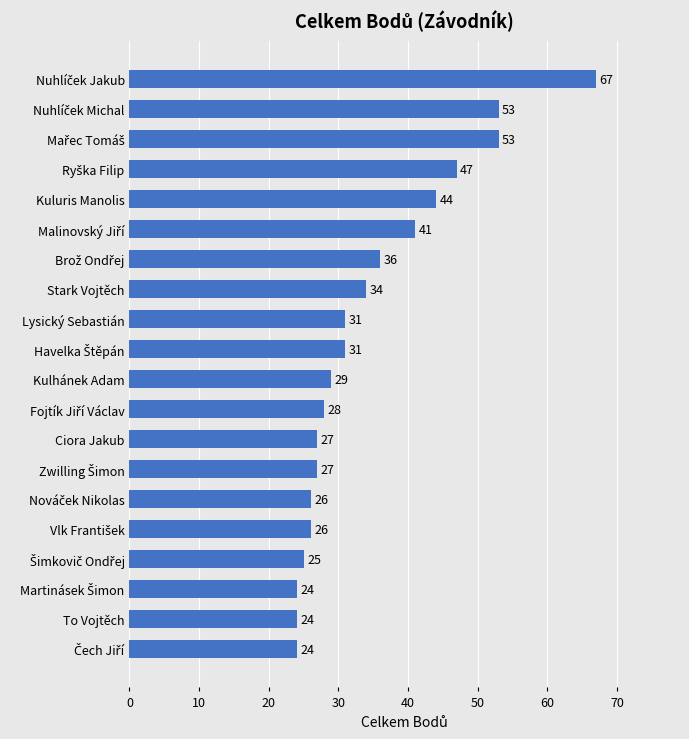

Are the bars grouped side by side (vs. stacked)?

No